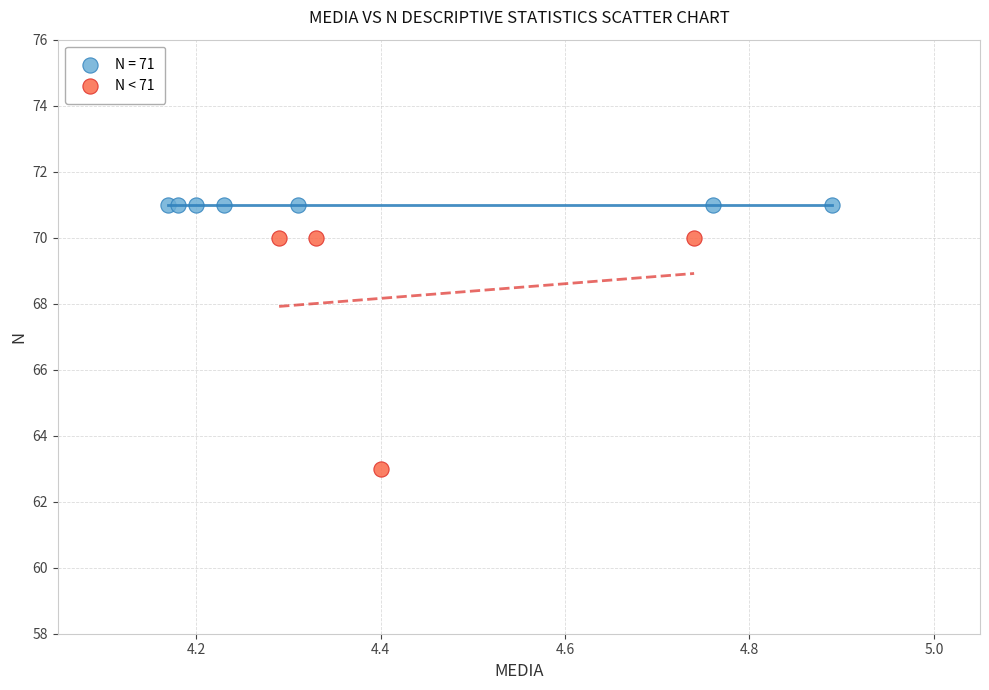

Which series reaches the maximum Y coordinate?

N = 71